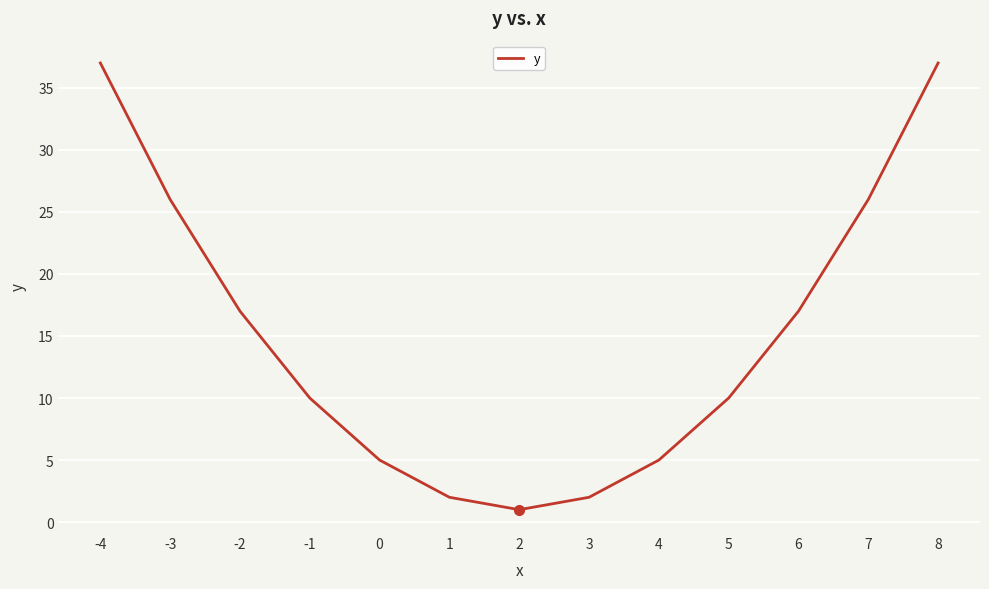

What is the difference between the maximum and second lowest values?

35